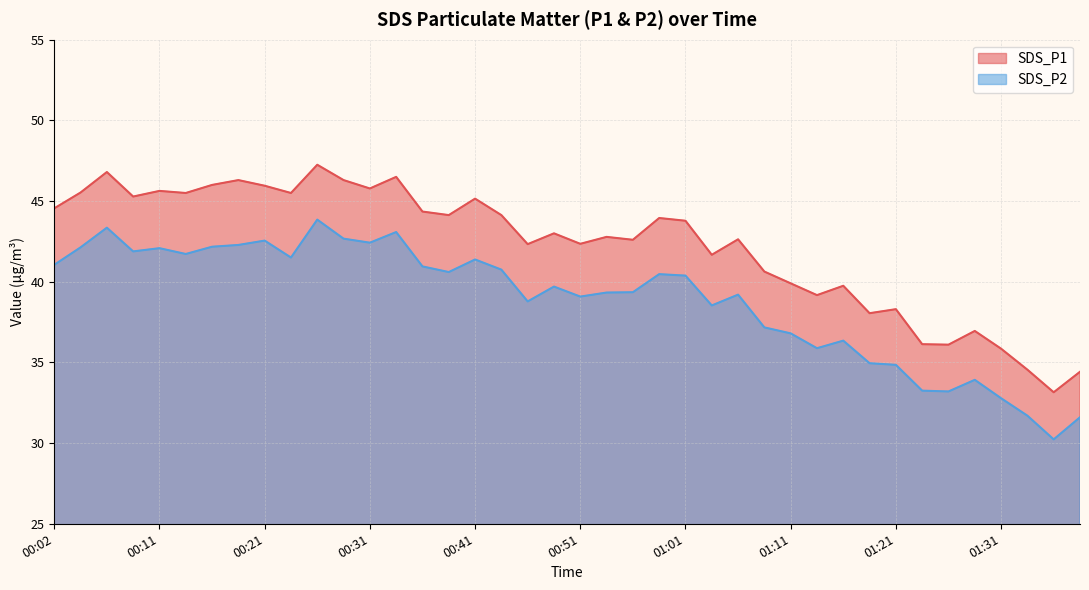

Does the chart display data point markers on the line(s)?

No